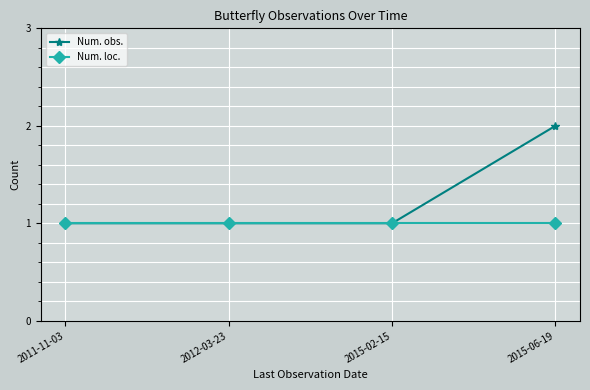

Rank the series by their maximum value, from lowest to highest.

Num. loc., Num. obs.